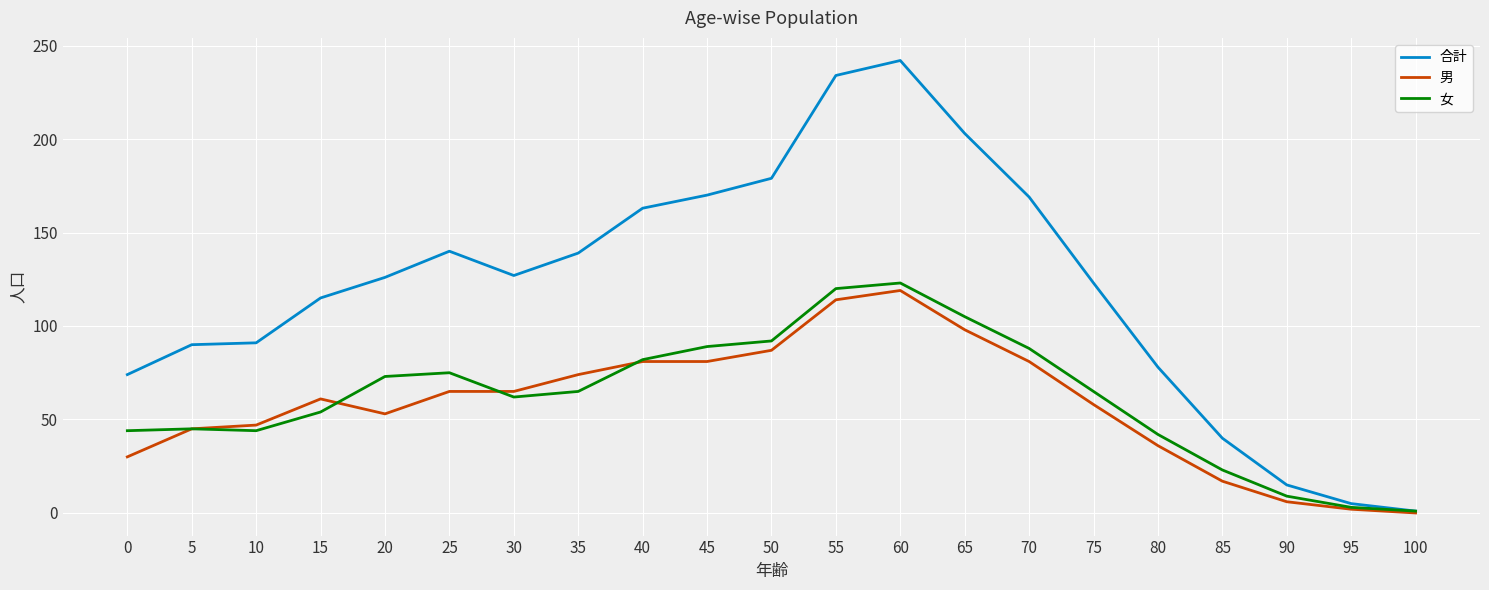

How many categories are shown in the chart?

21